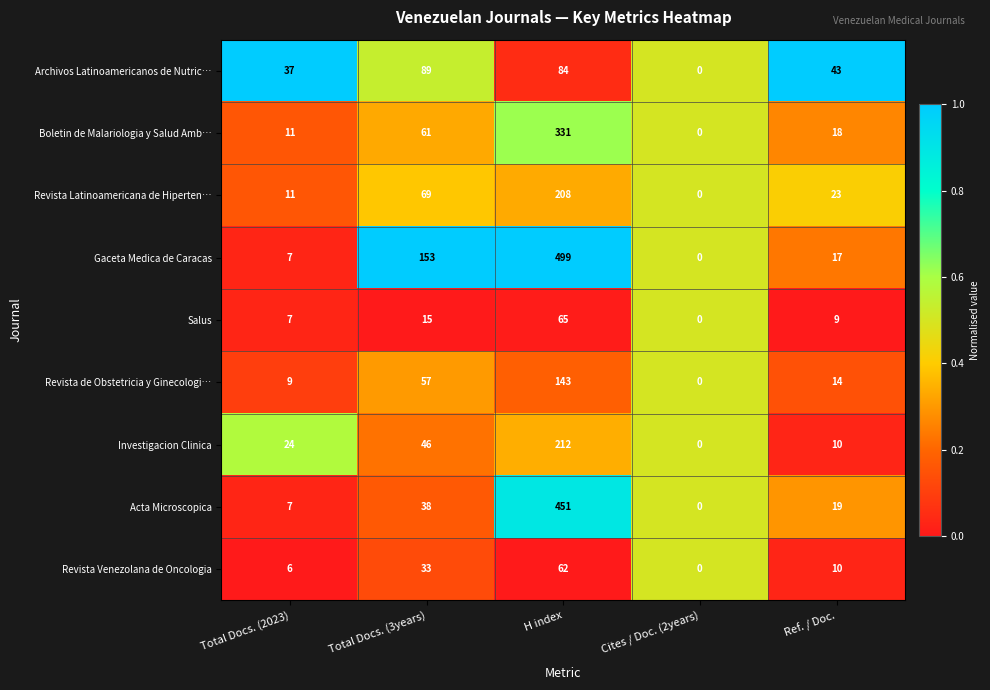

Which series has the widest spread of values?

Gaceta Medica de Caracas